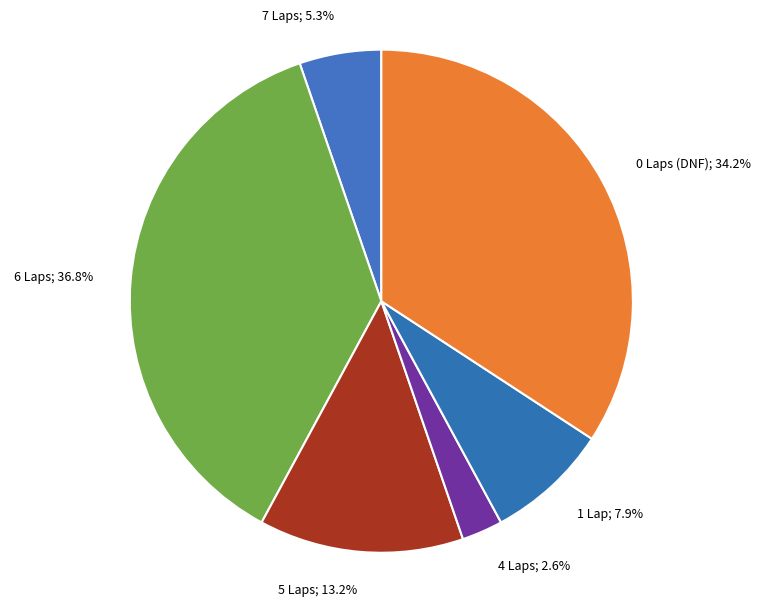

How many slices are in this pie chart?

6